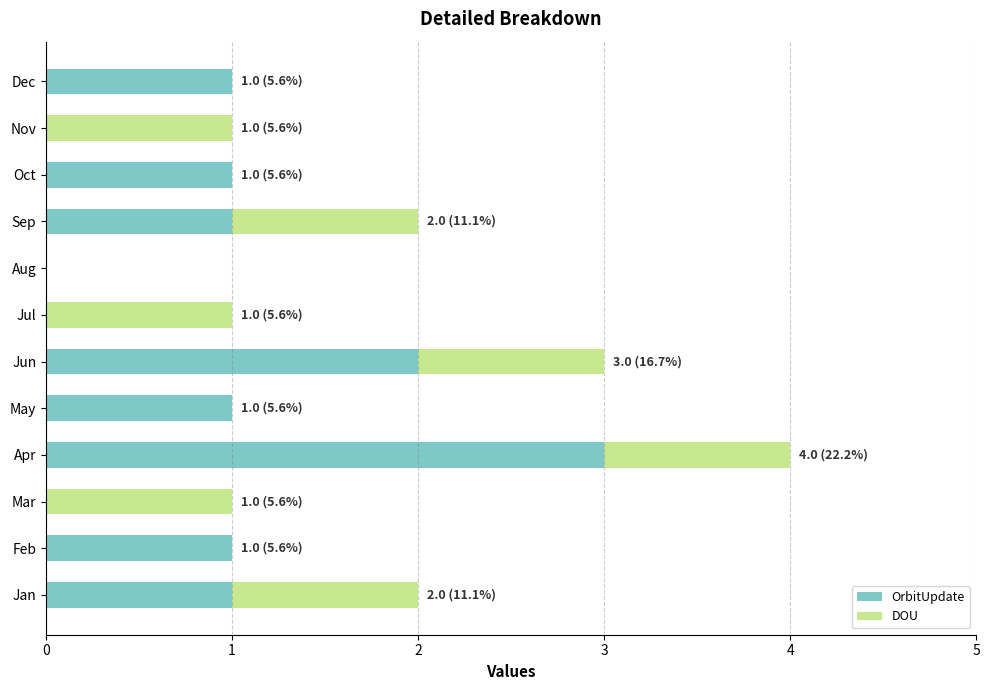

What is the total value across all series at Apr?

4